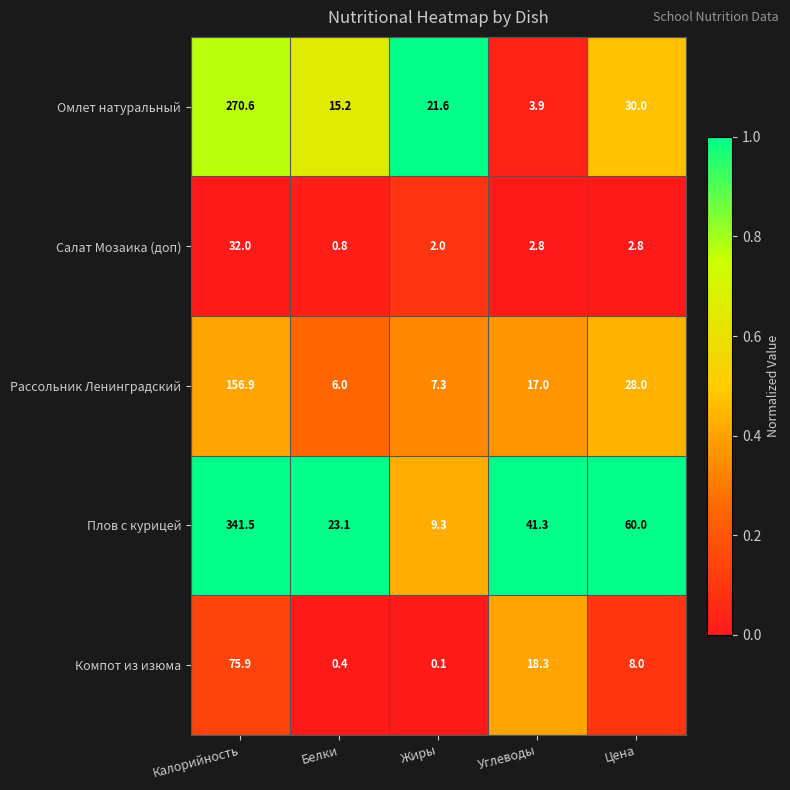

What is the total value across all series at Калорийность?

876.9